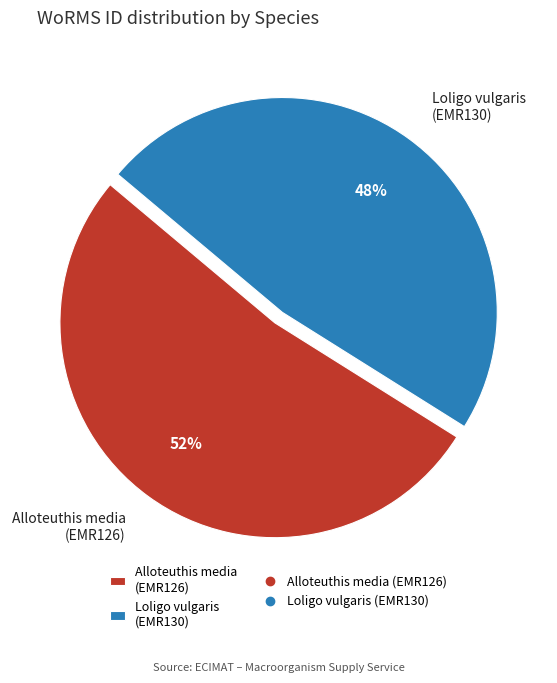

Which category has the smallest portion of the pie?

Loligo vulgaris (EMR130)